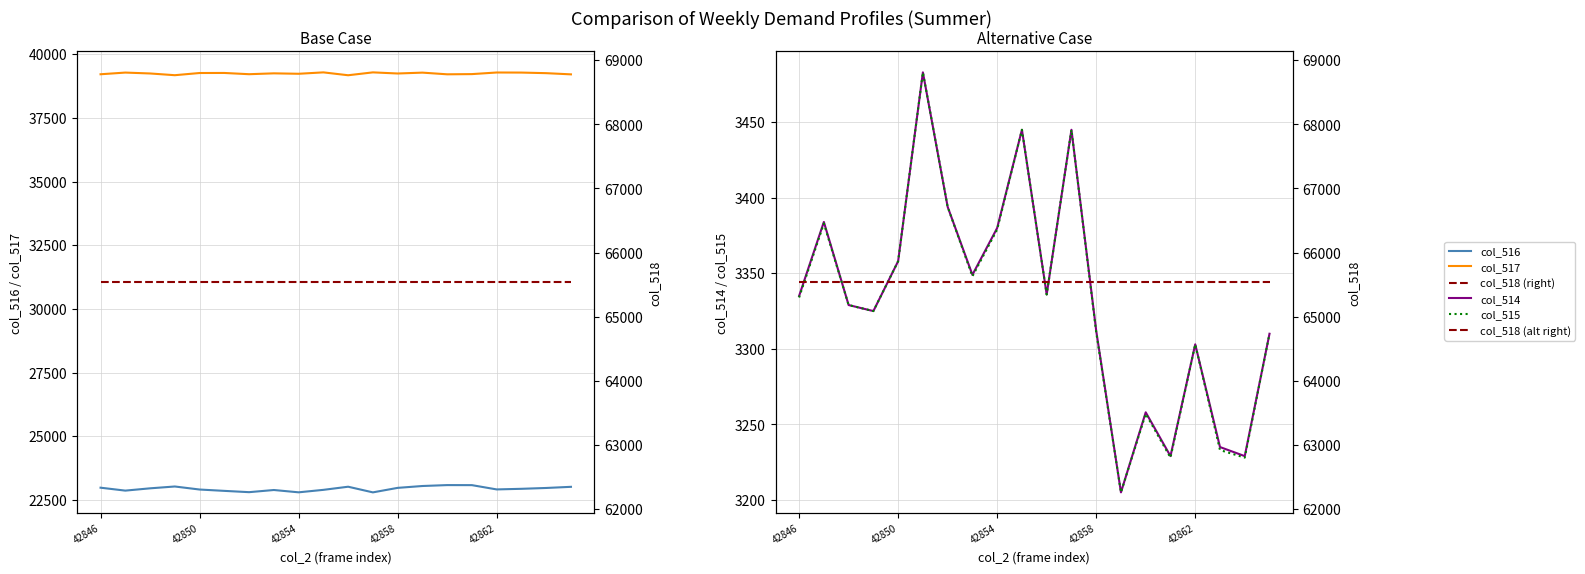

What is the sum of the col_516 values at 10 and 14?

46102